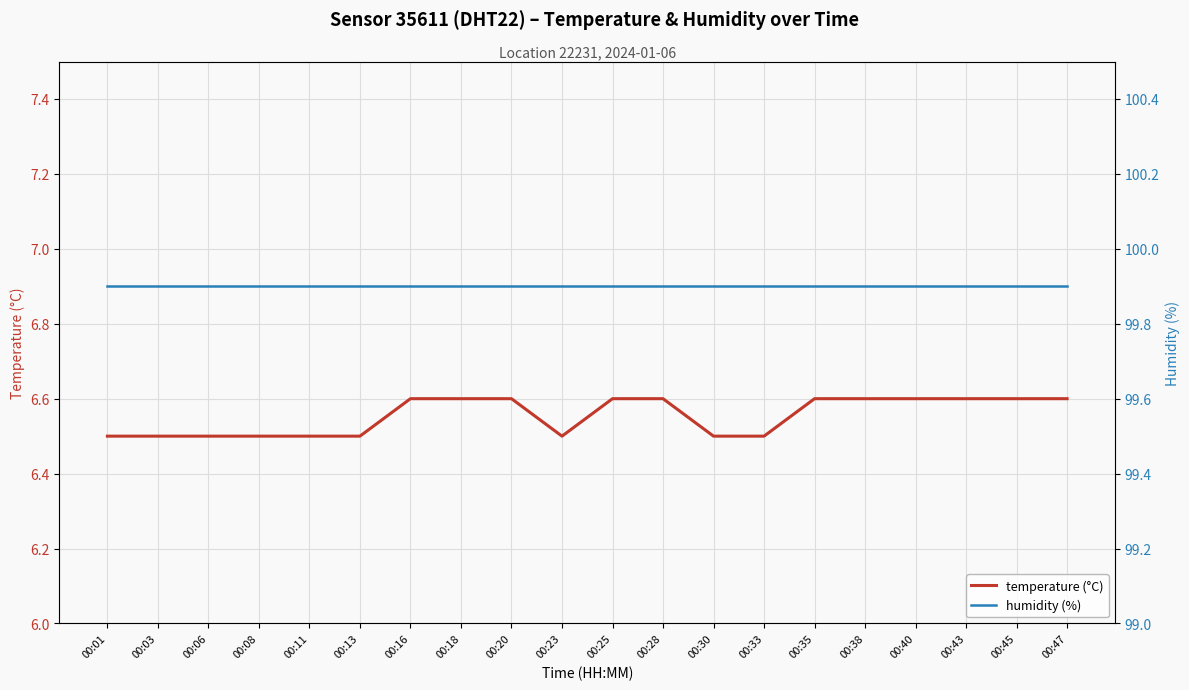

True or false: temperature and humidity cross at least once.

False